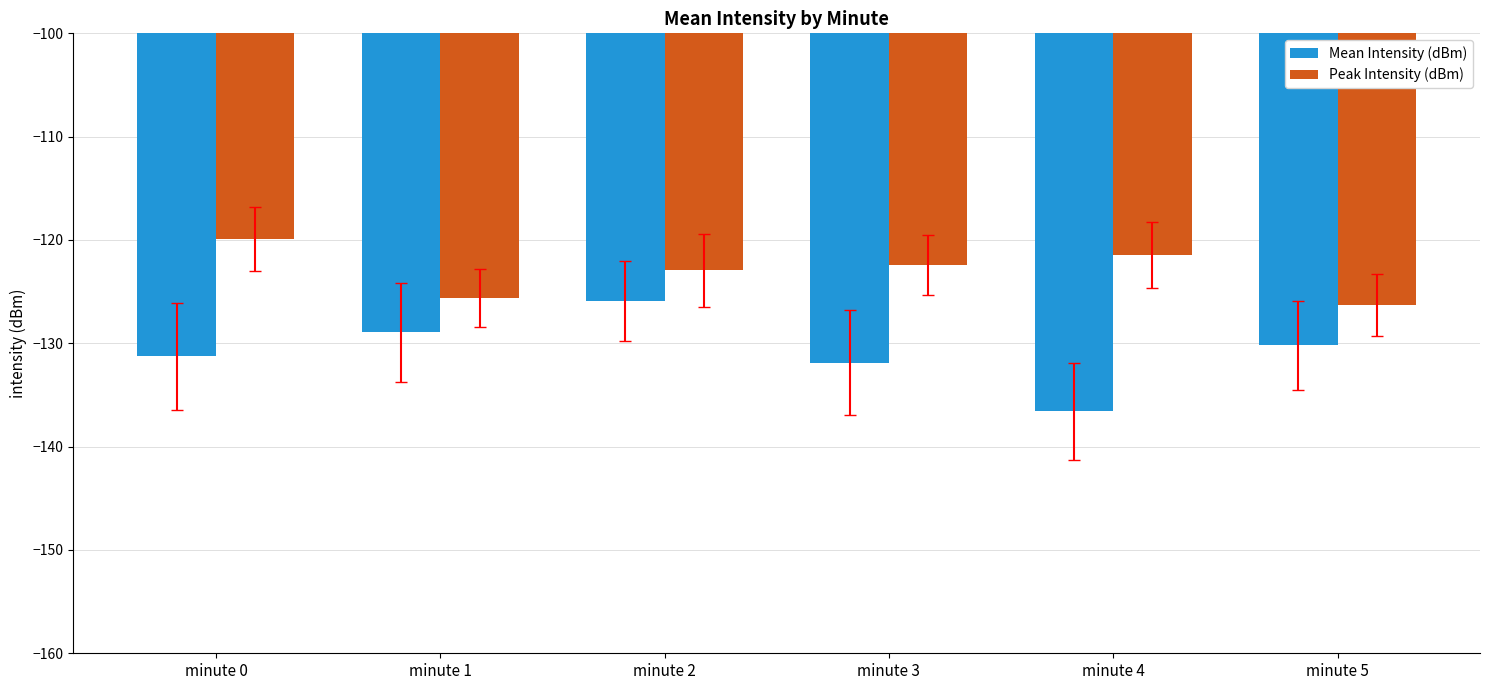

True or false: Mean Intensity (dBm) has a value of -128.9 at minute 1.

True